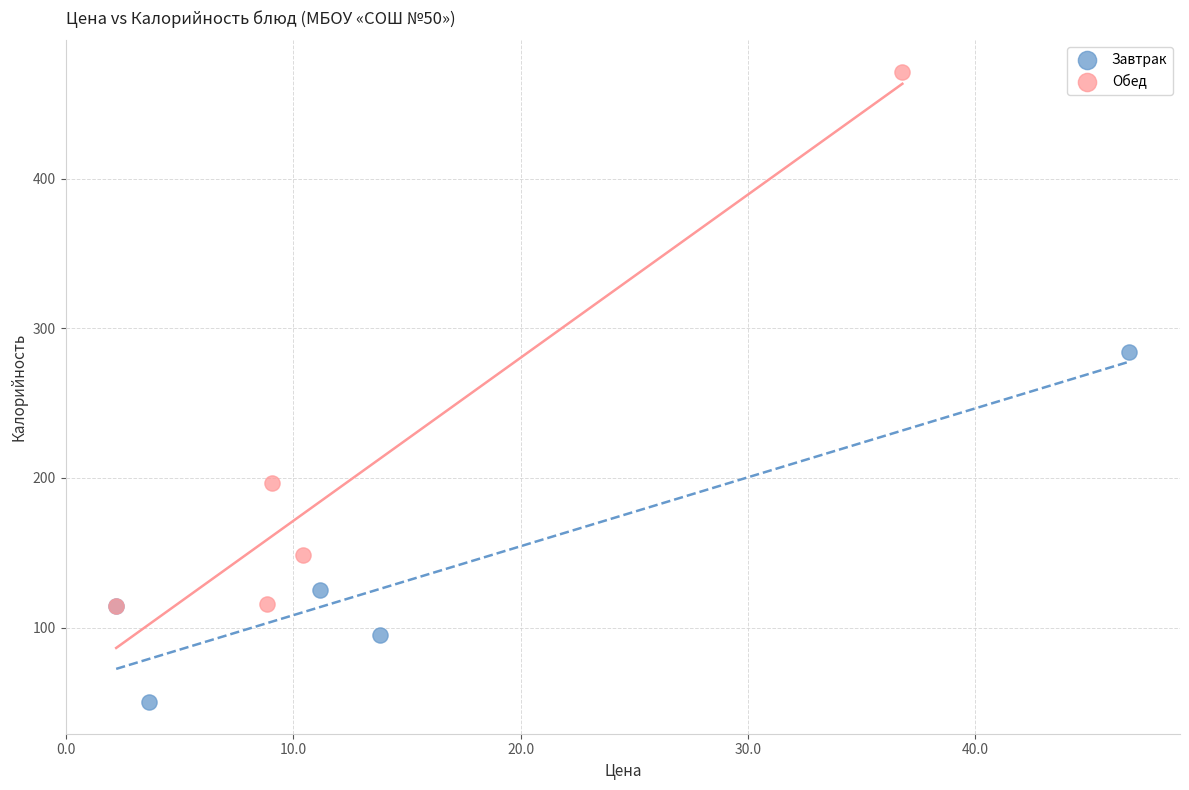

Which series has the largest Y range (max minus min)?

Обед